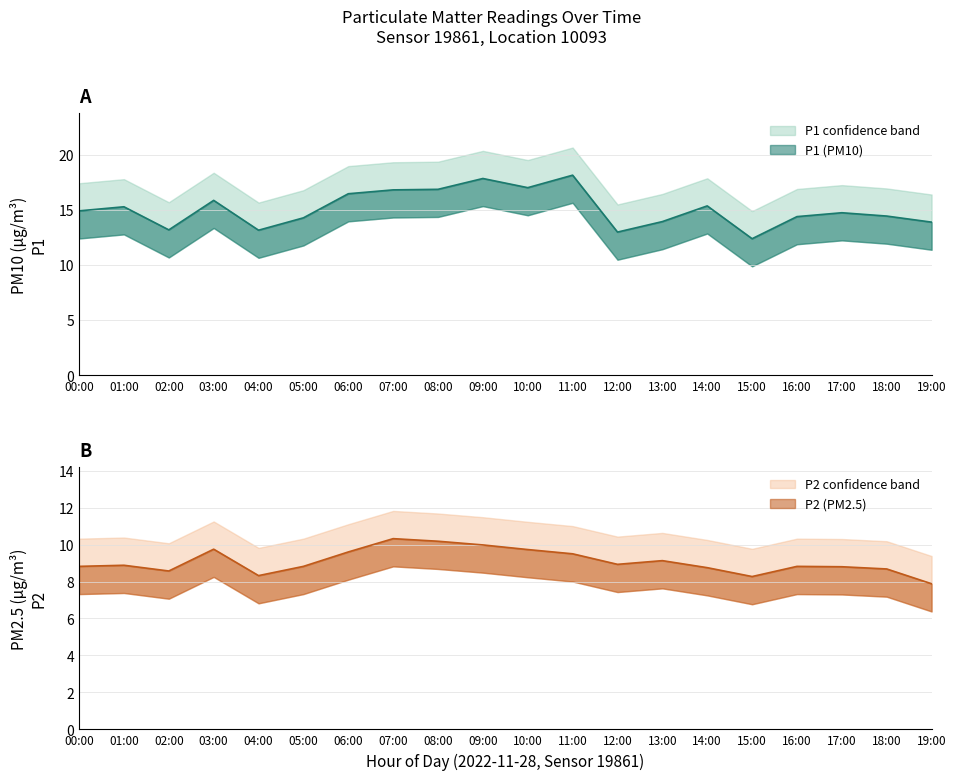

Is this an area chart (filled region under the line)?

No